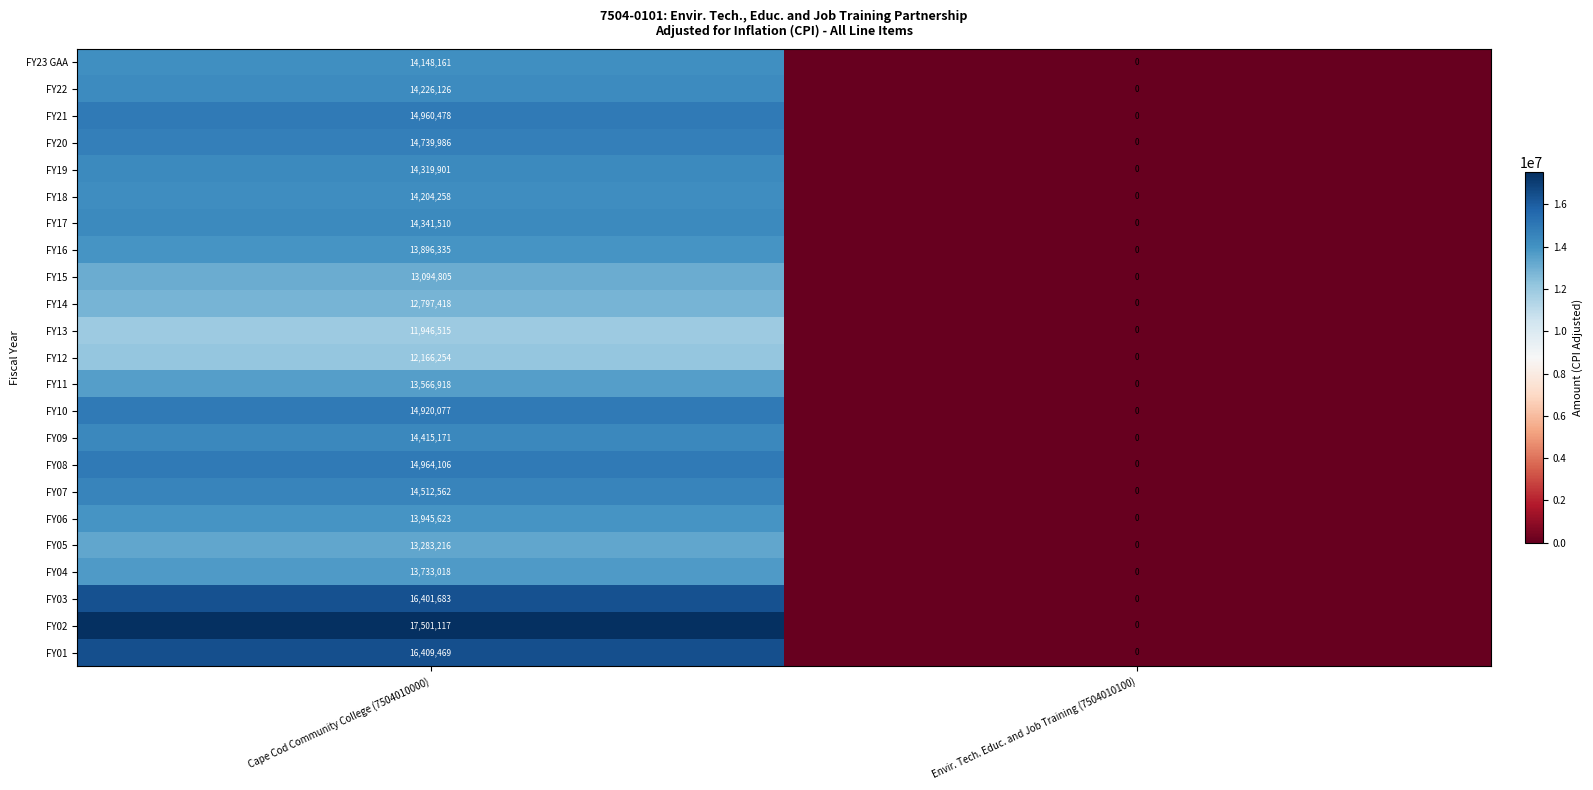

At Cape Cod Community College (7504010000), list the series in order from smallest to largest.

FY13, FY12, FY14, FY15, FY05, FY11, FY04, FY16, FY06, FY23 GAA, FY18, FY22, FY19, FY17, FY09, FY07, FY20, FY10, FY21, FY08, FY03, FY01, FY02